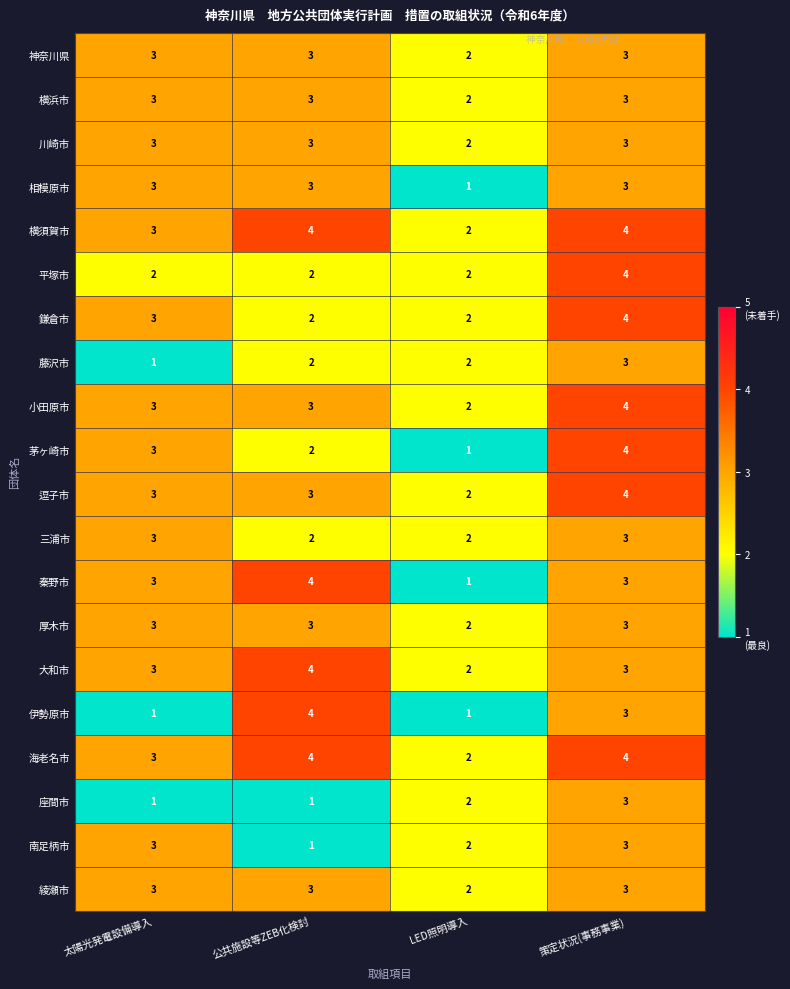

True or false: 南足柄市 has a value of 5 at 太陽光発電設備導入.

False